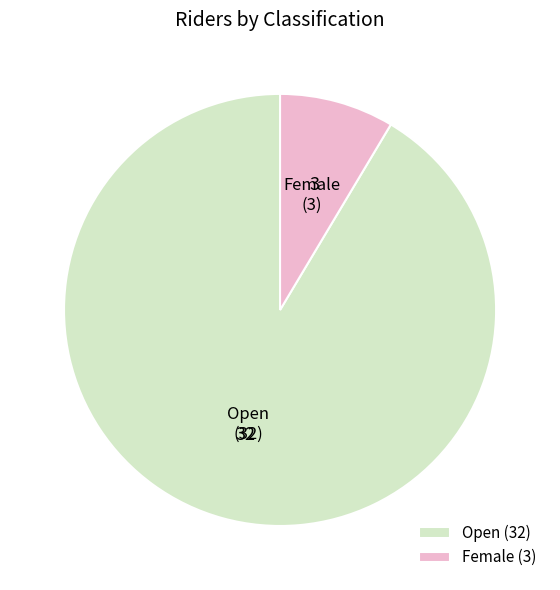

Does any single category account for the majority?

Yes